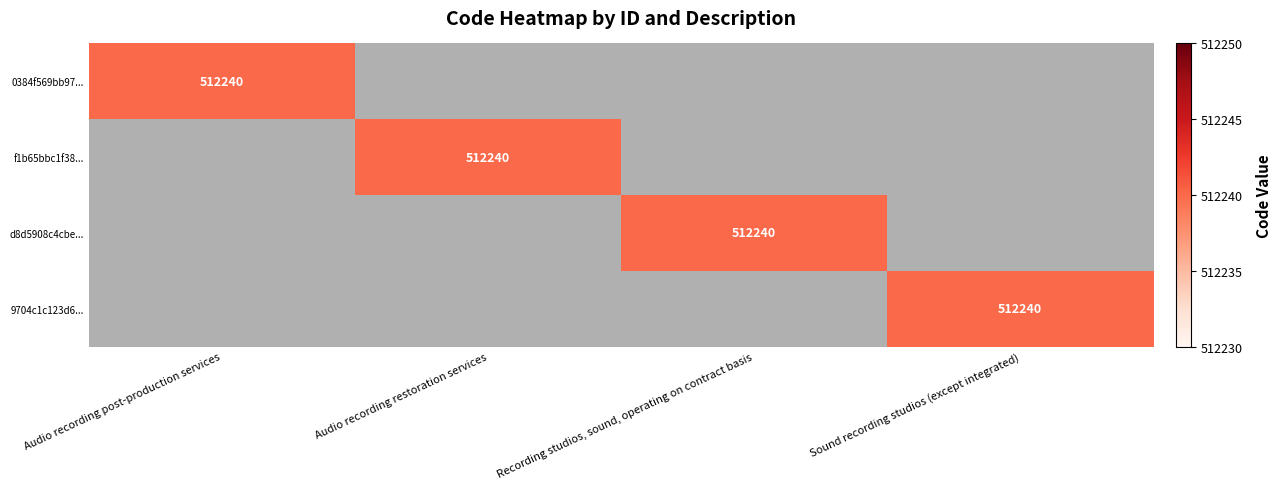

Is it true that d8d5908c4cbe... equals 705451 at Recording studios, sound, operating on contract basis?

False